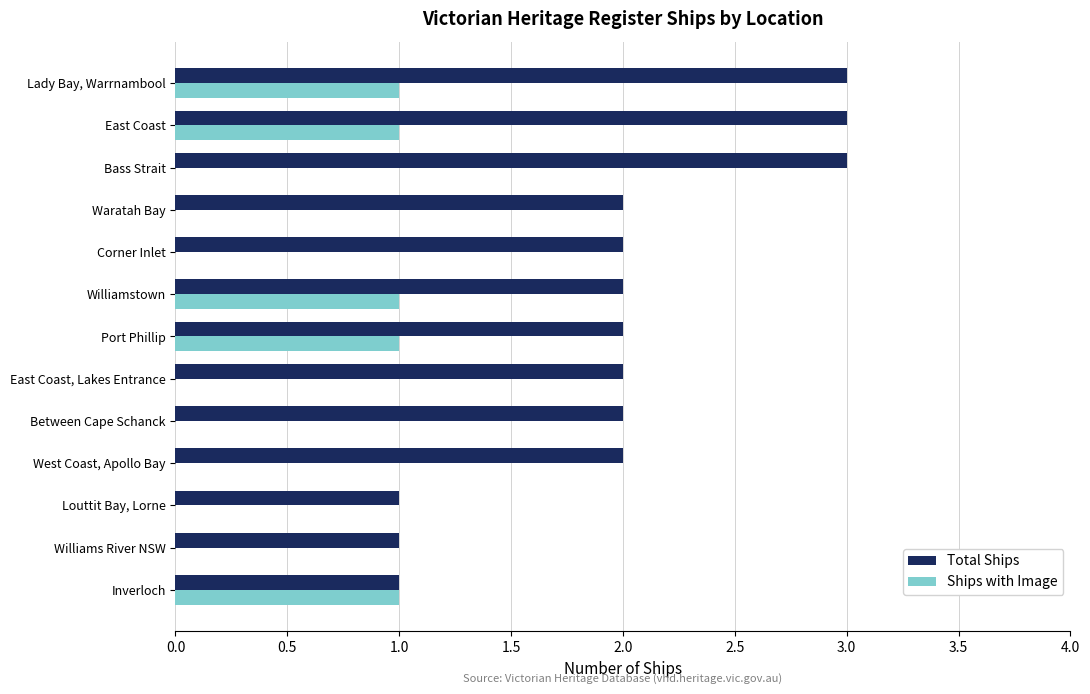

What is the greatest value displayed?

3